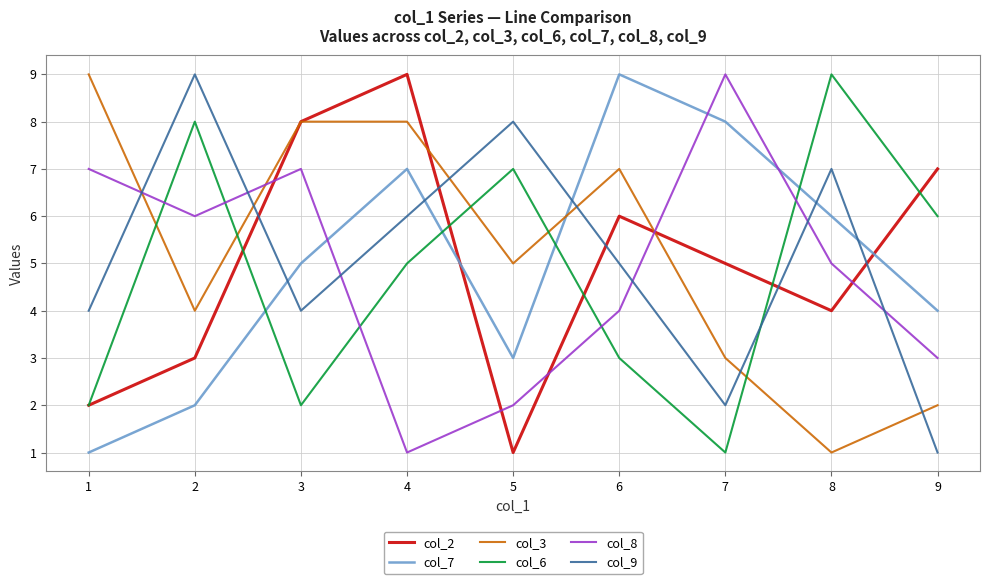

Between which two adjacent categories do col_8 and col_3 first intersect?

1 and 2